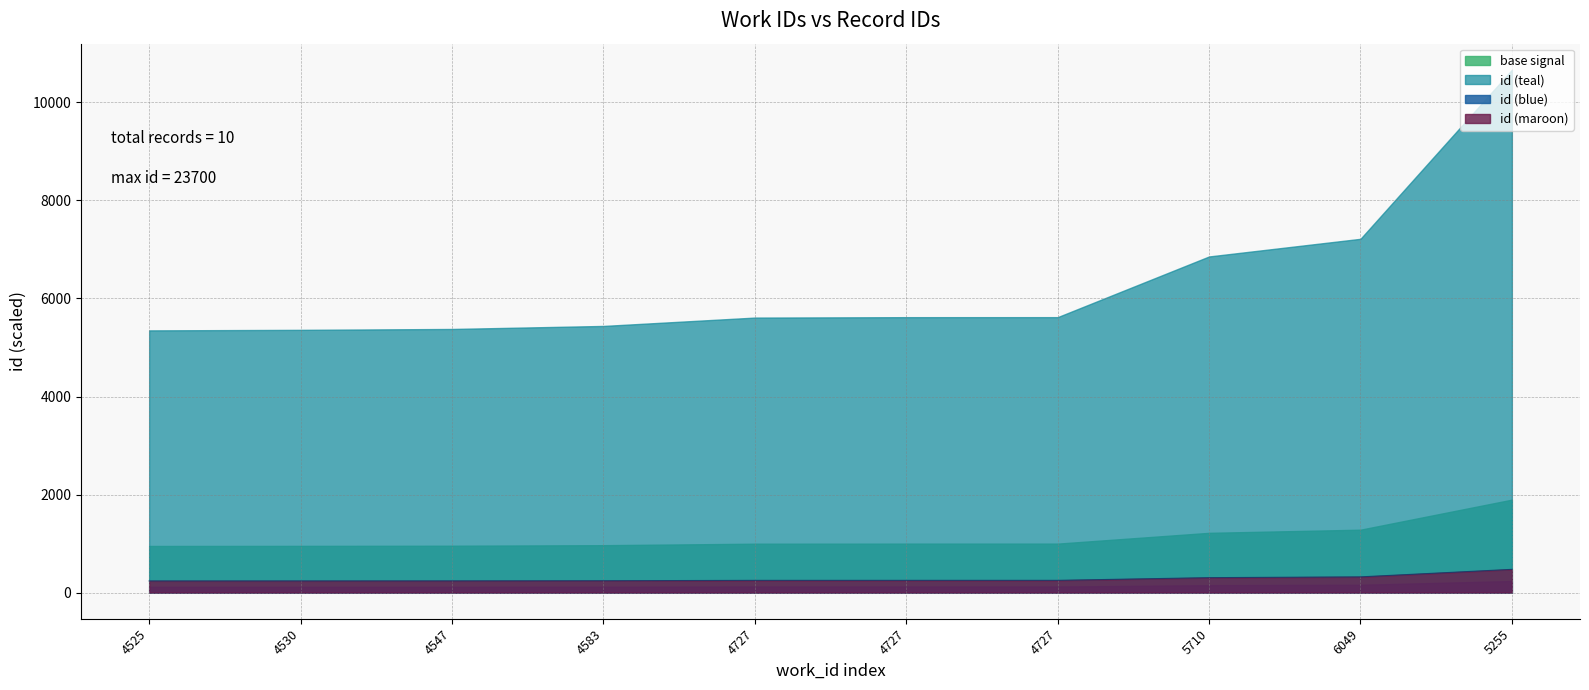

What is the label of the 8th point from the right?

4547